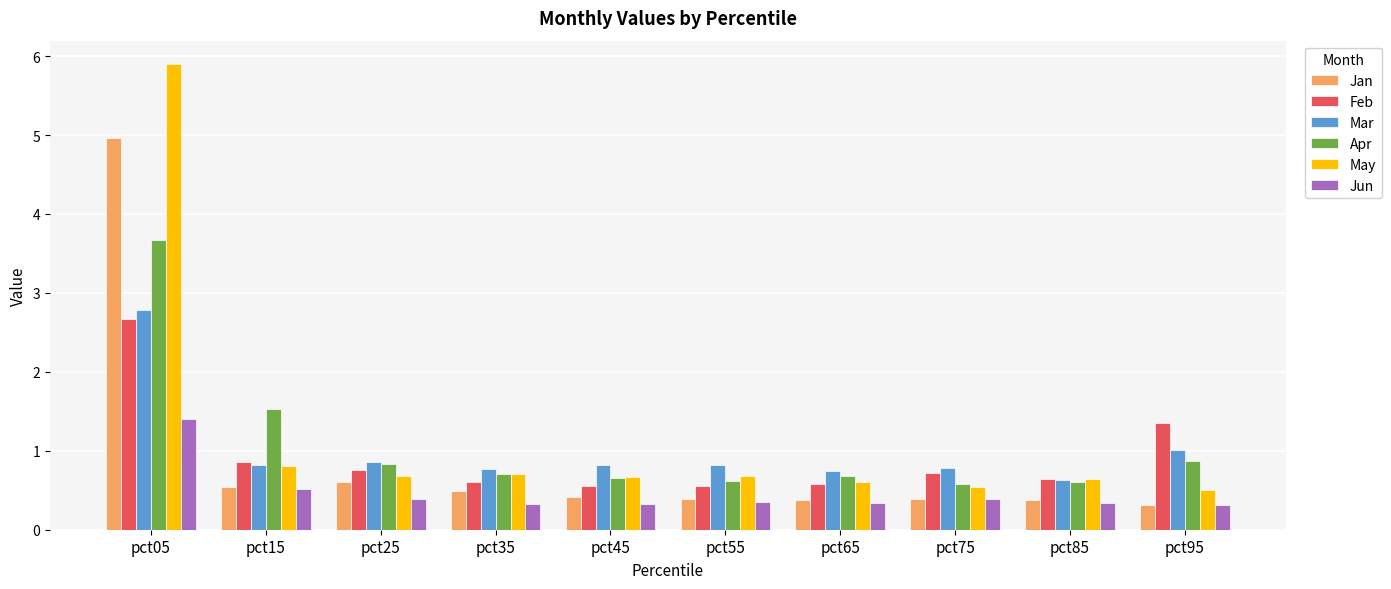

What is the spread (max minus min) of values at pct45?

0.5